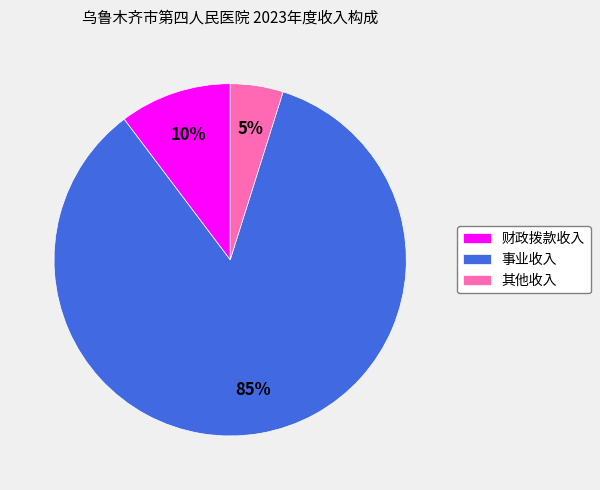

Rank the categories by value from lowest to highest.

其他收入, 财政拨款收入, 事业收入